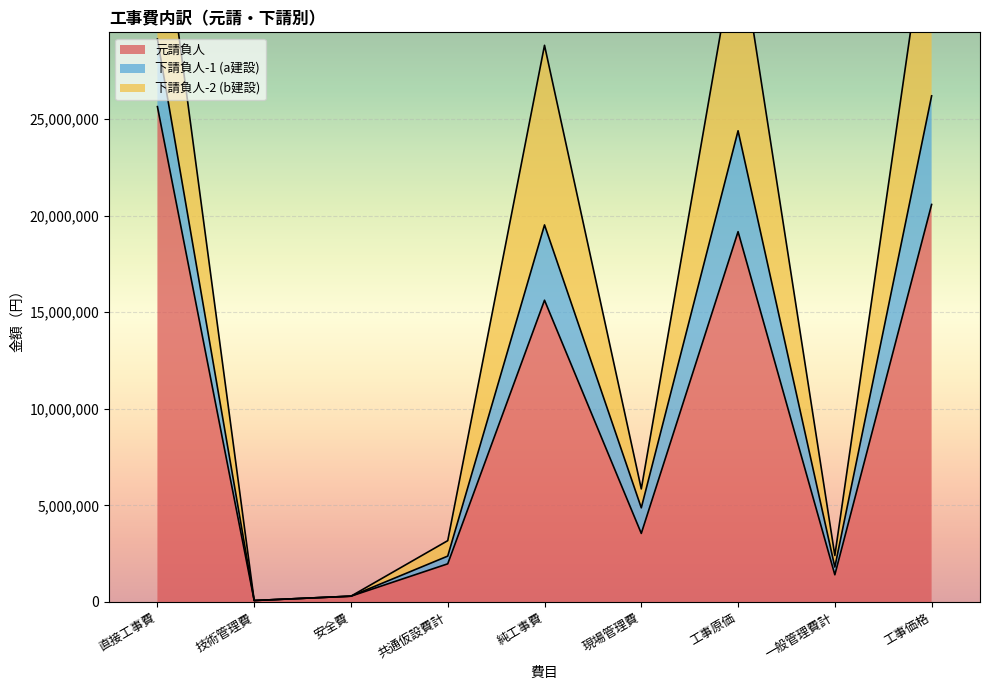

What is the difference between the second highest and second lowest values in the 元請負人 series?

20283000